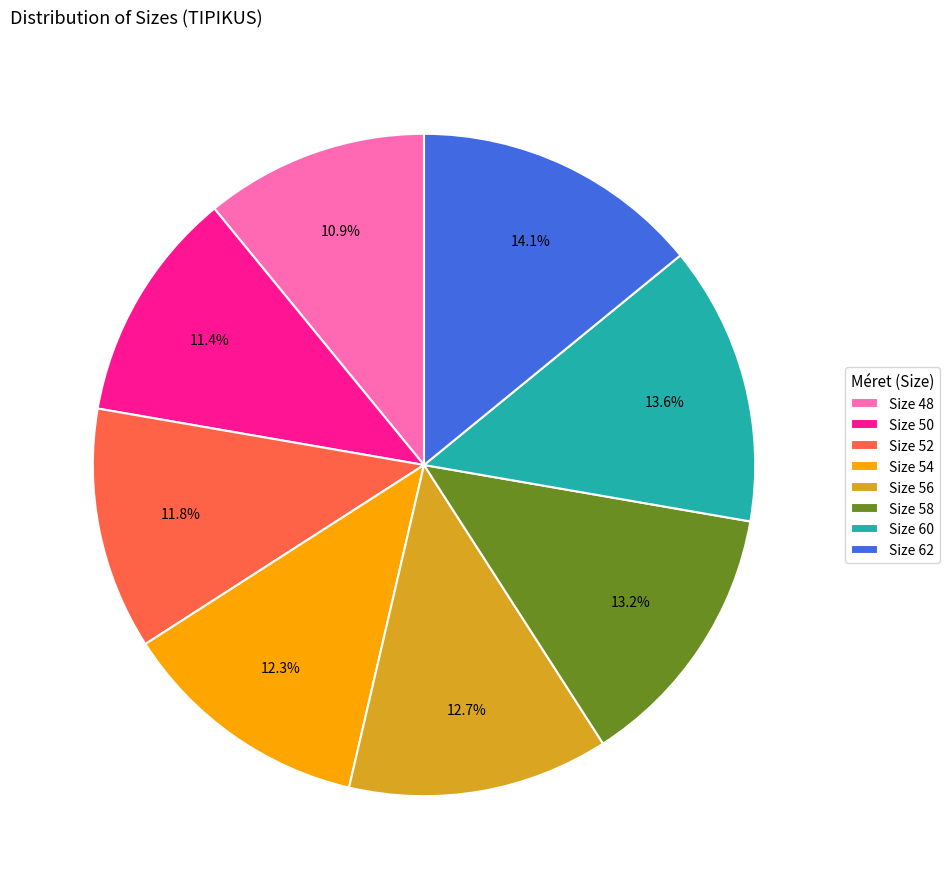

Is there a majority slice in this chart?

No